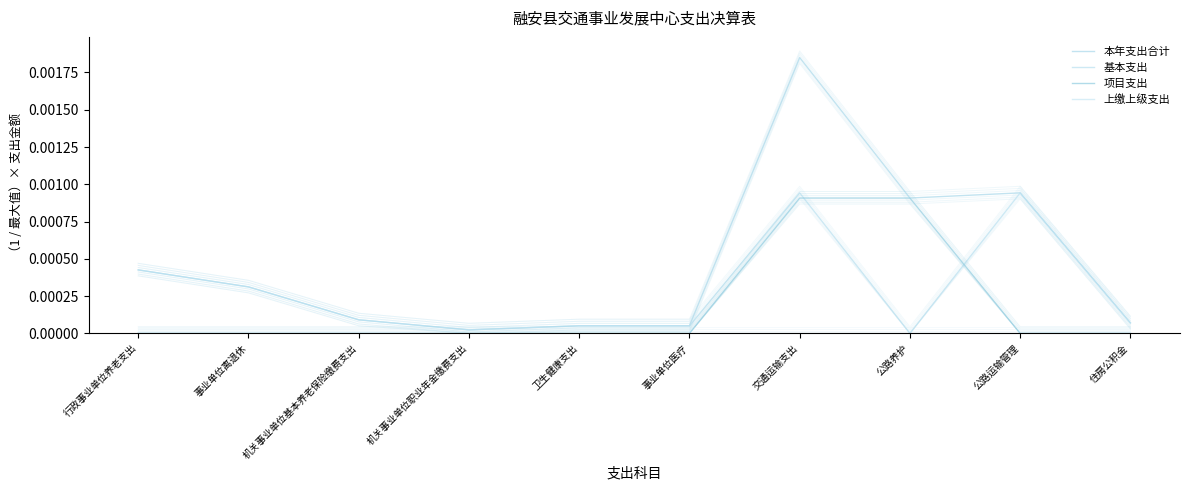

At which label does 基本支出 reach its peak?

交通运输支出